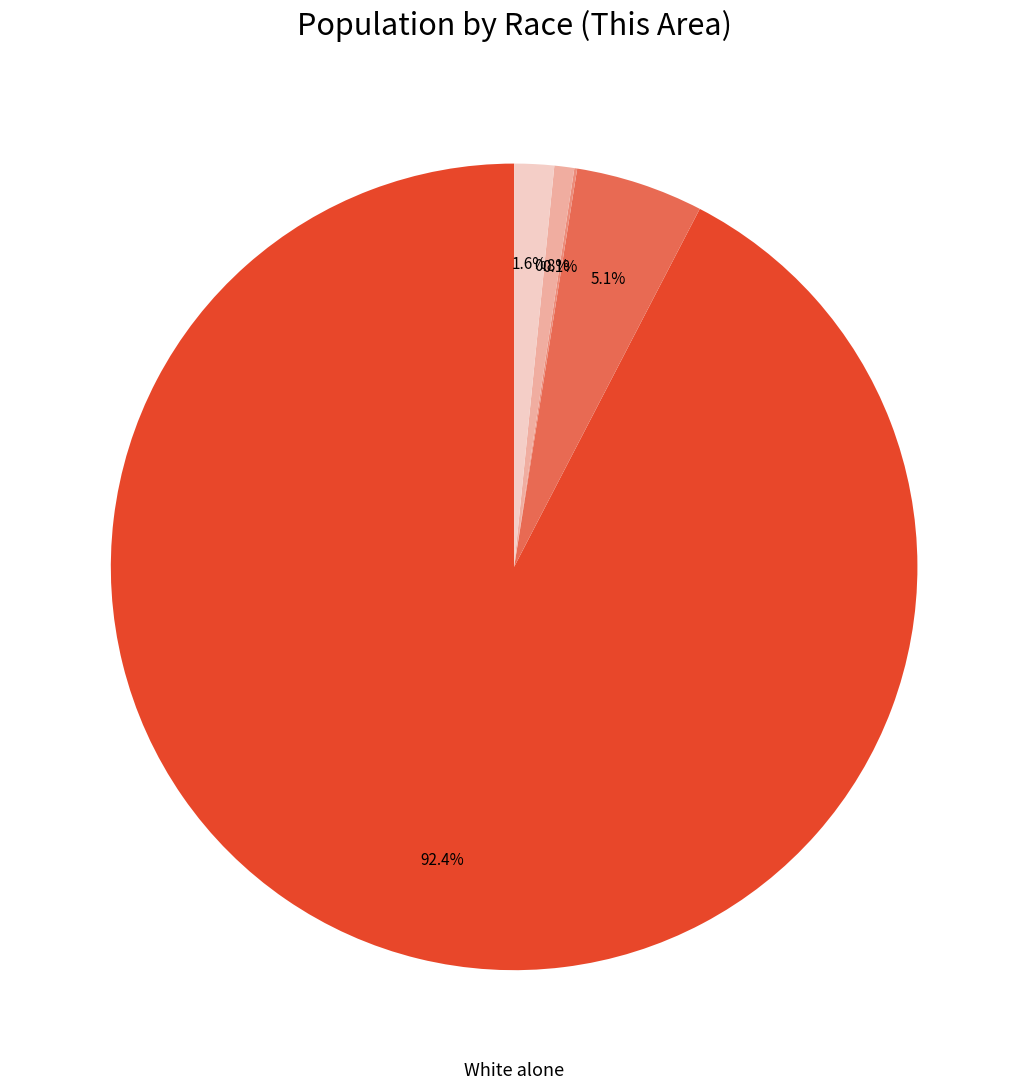

Is there a majority slice in this chart?

Yes